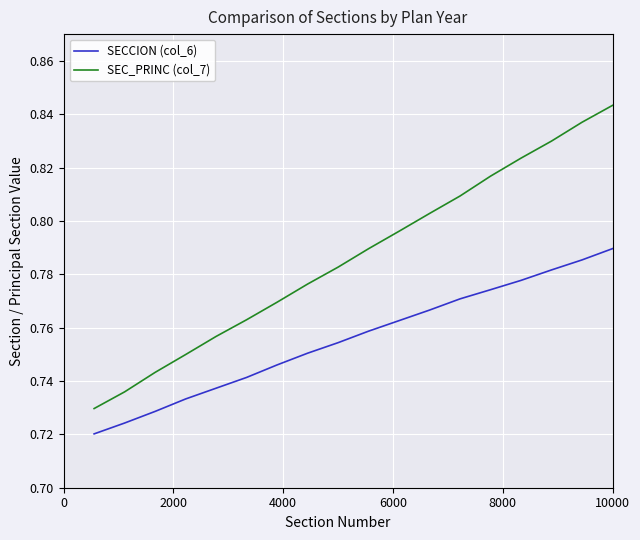

Which series has the largest total across all categories?

SEC_PRINC (col_7)